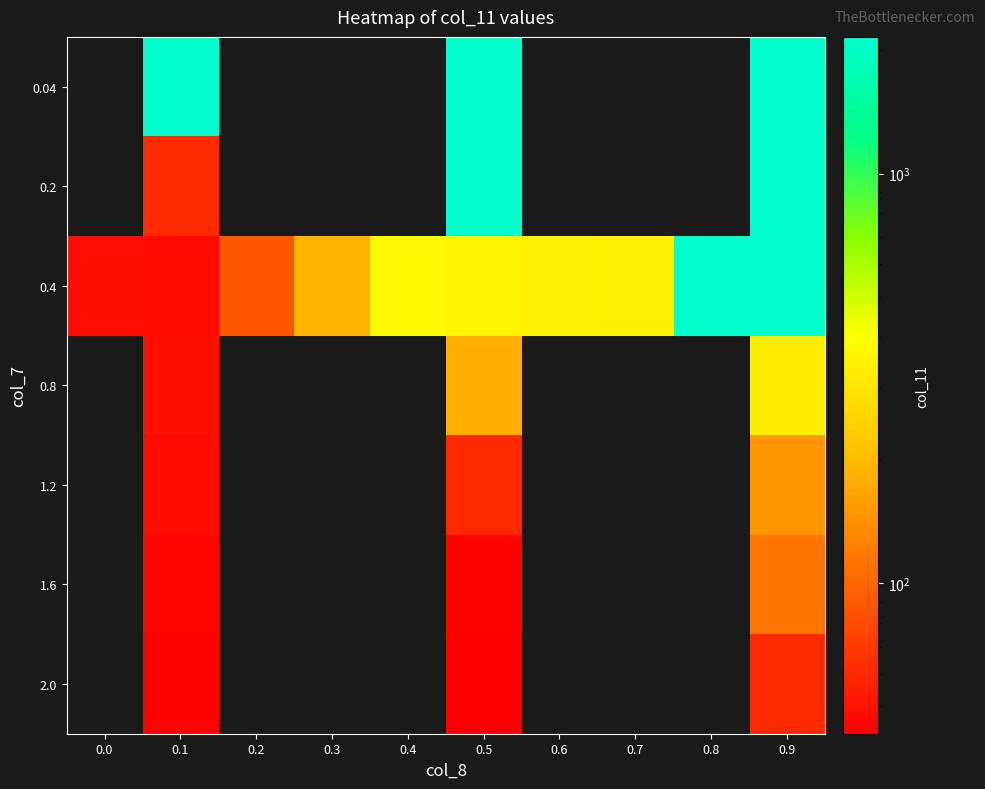

Which label corresponds to the largest value in the chart?

0.1